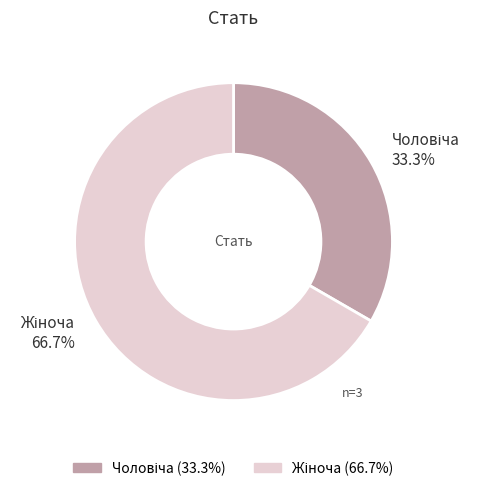

Is there a majority slice in this chart?

Yes